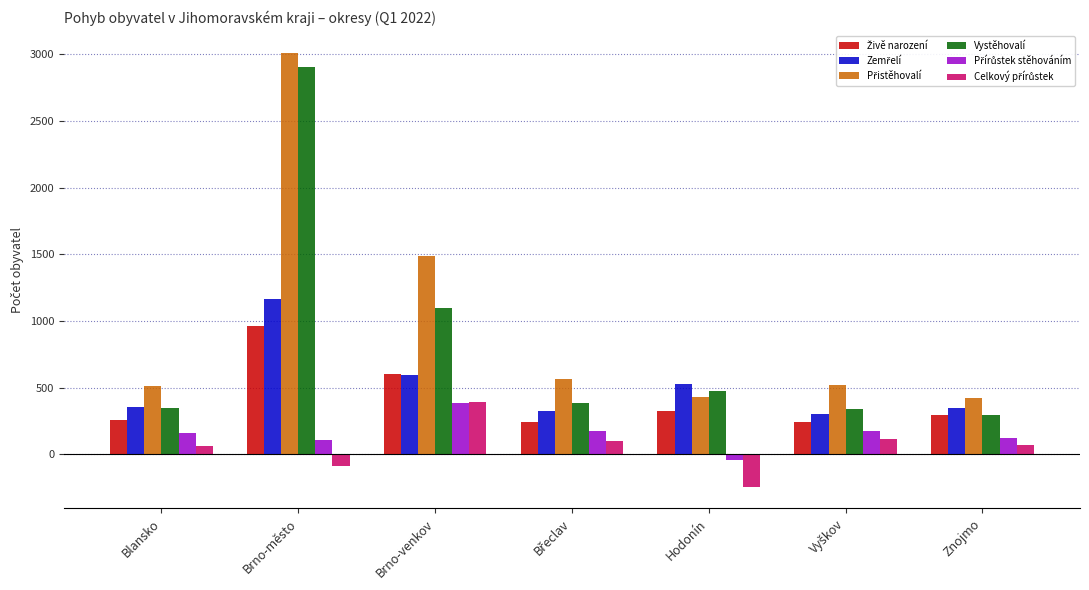

Count the number of data series in this chart.

6